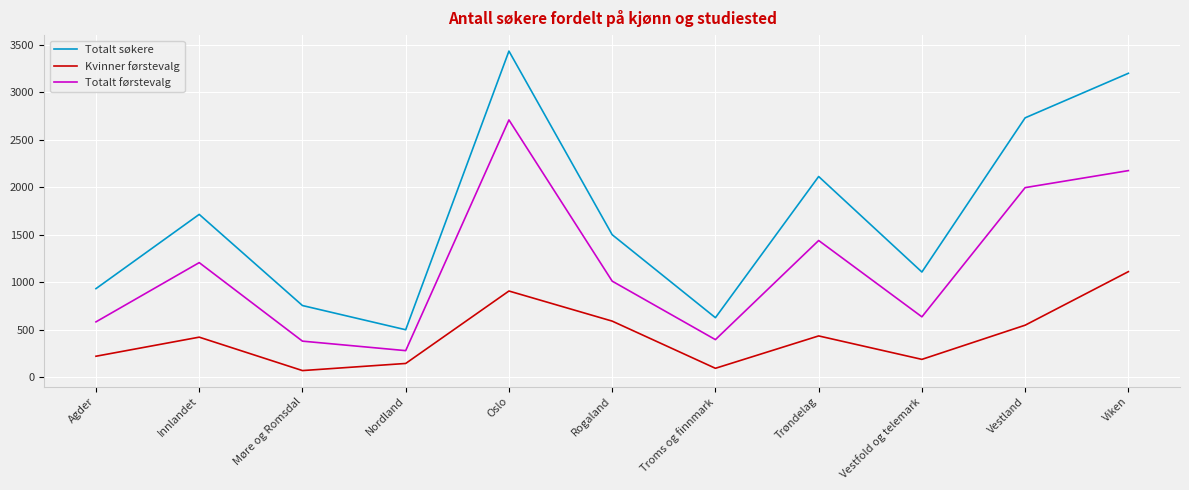

True or false: Kvinner førstevalg has more than 0 points higher than both neighbors.

True